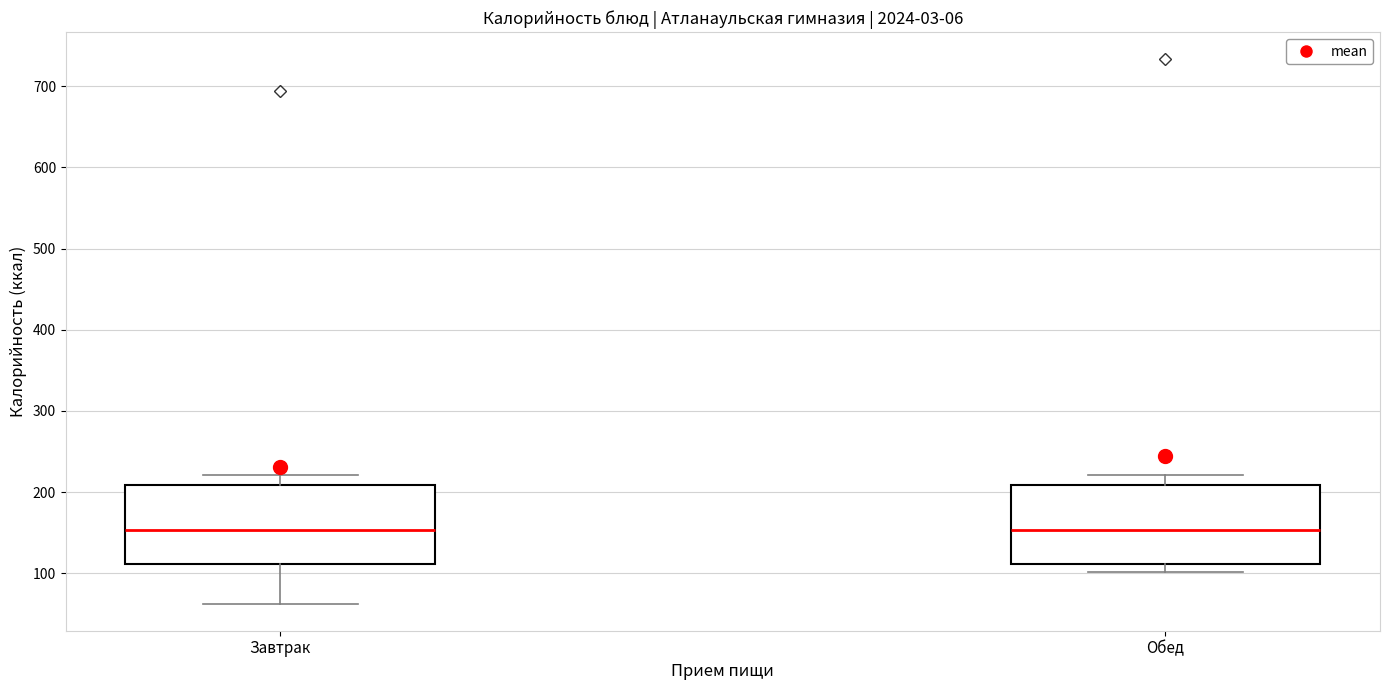

Where does the upper whisker of the box for Обед end on the y-axis? The values are not printed on the chart, so give them approximately, as read against the axis.

220